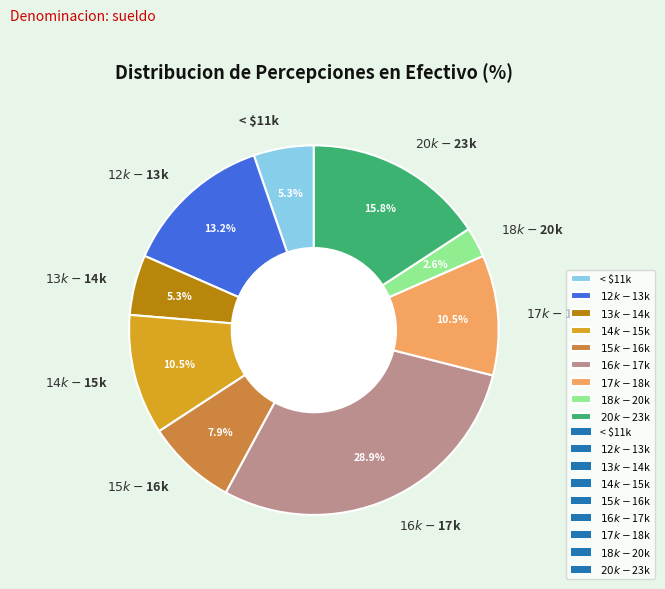

Is there a majority slice in this chart?

No